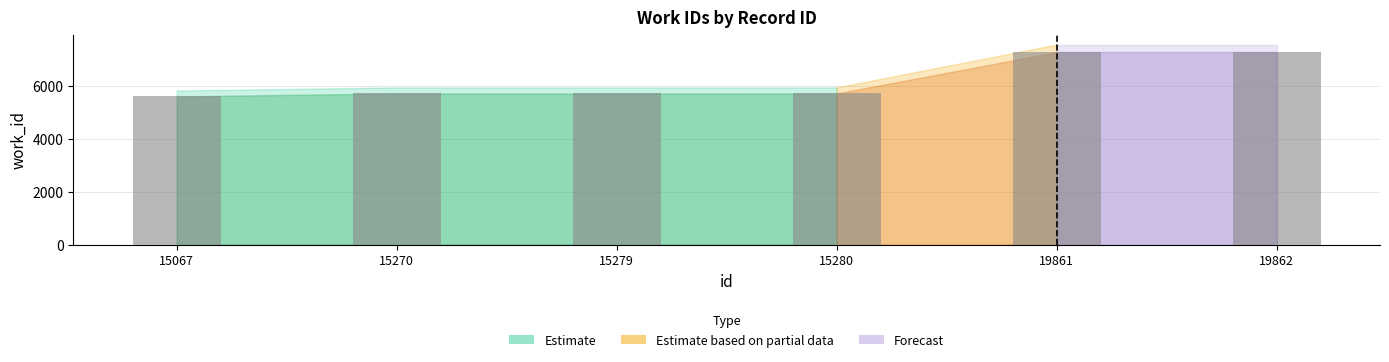

Count the number of categories in the chart.

6